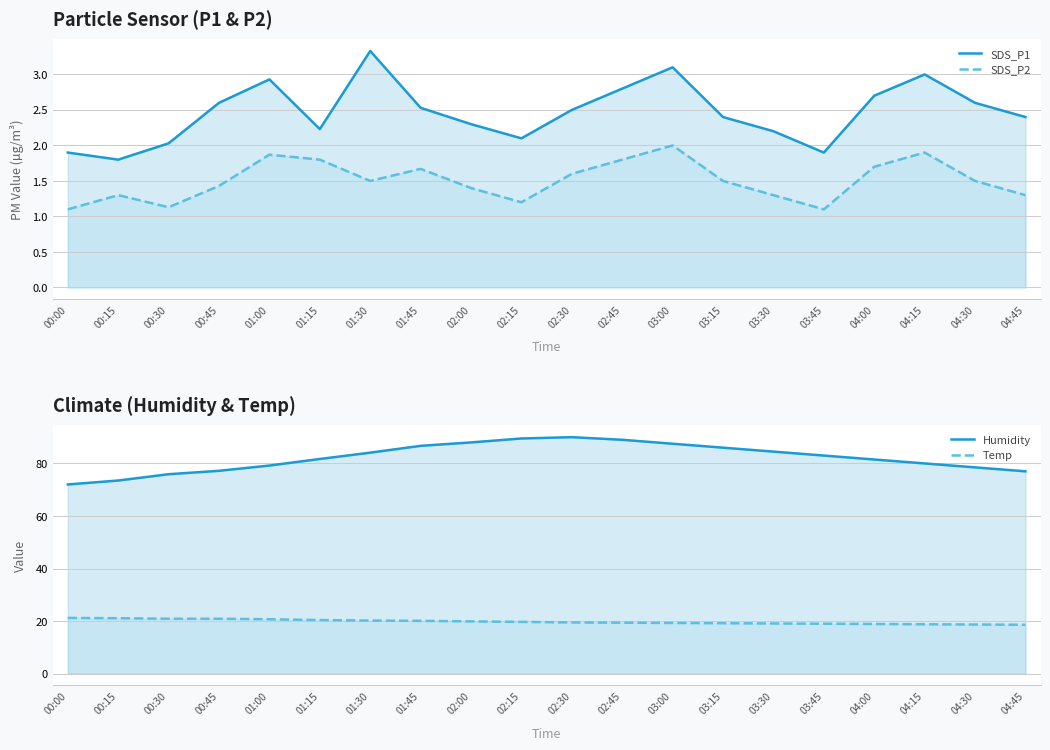

The value of Temp at 02:30 is 19.5. True or false?

True